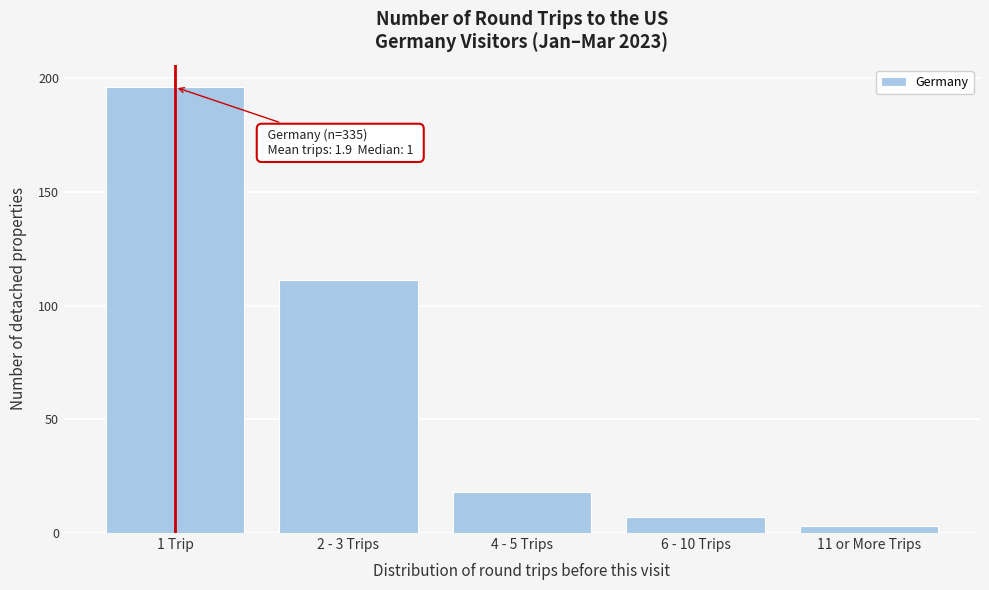

Reading right to left, transcribe all the data shown in this chart.

11 or More Trips=3	6 - 10 Trips=7	4 - 5 Trips=18	2 - 3 Trips=111	1 Trip=196